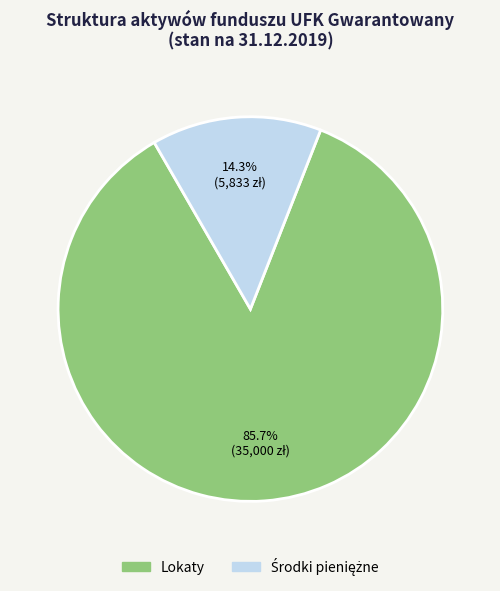

Which slice is the largest?

Lokaty